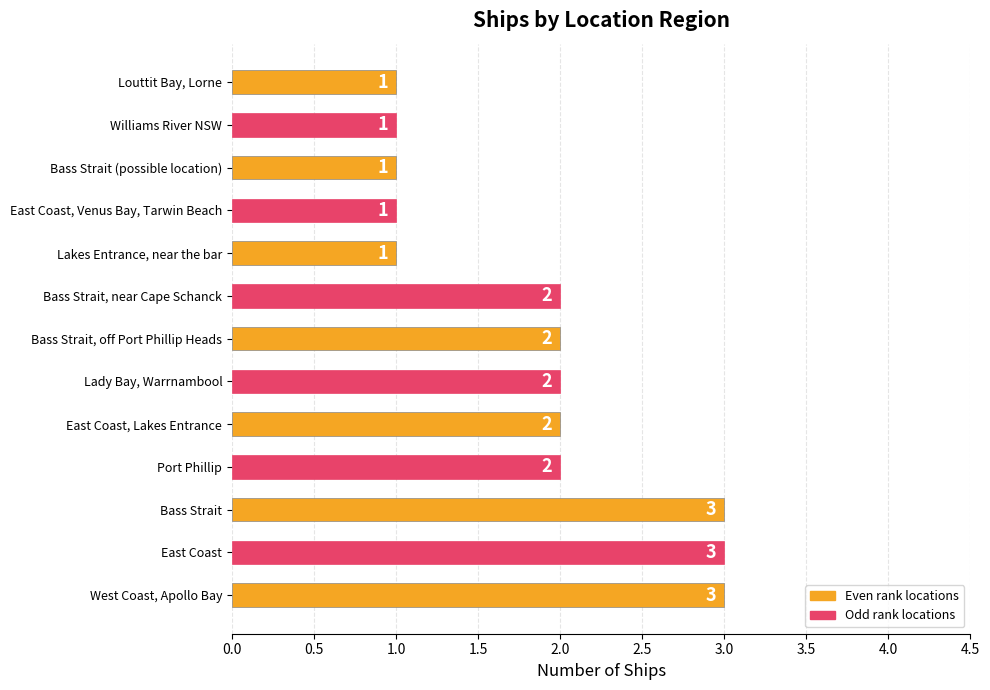

Count the values in the range 1 to 2.

10